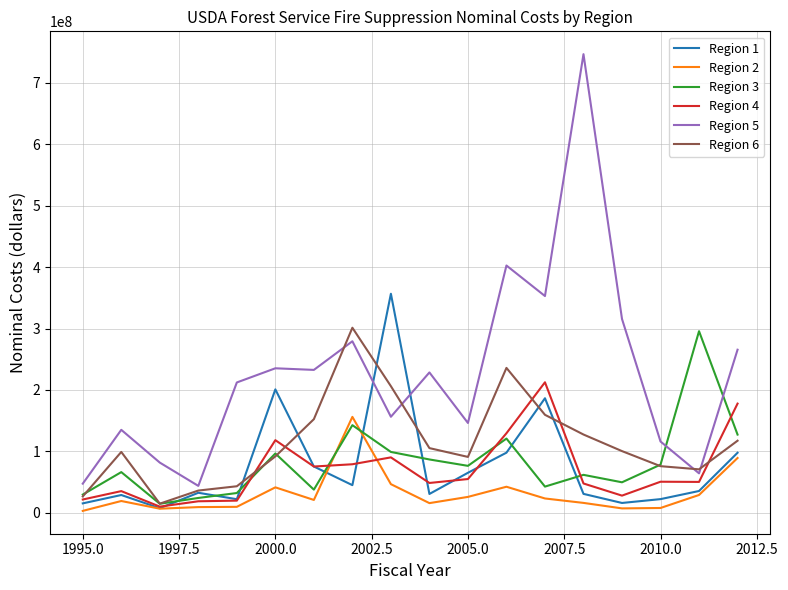

Which series has the largest total across all categories?

Region 5